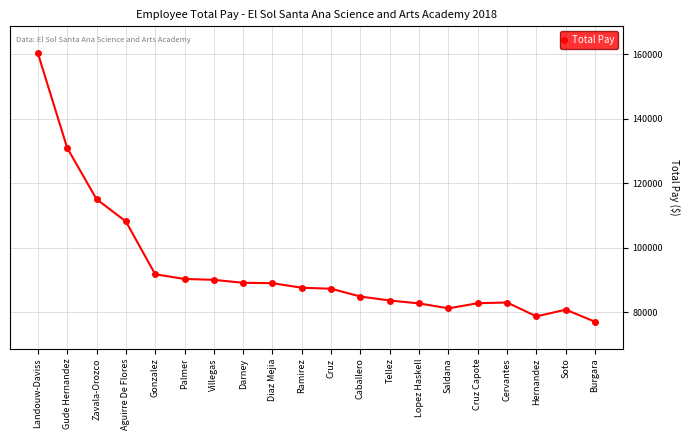

Between Cervantes and Zavala-Orozco, which is larger?

Zavala-Orozco